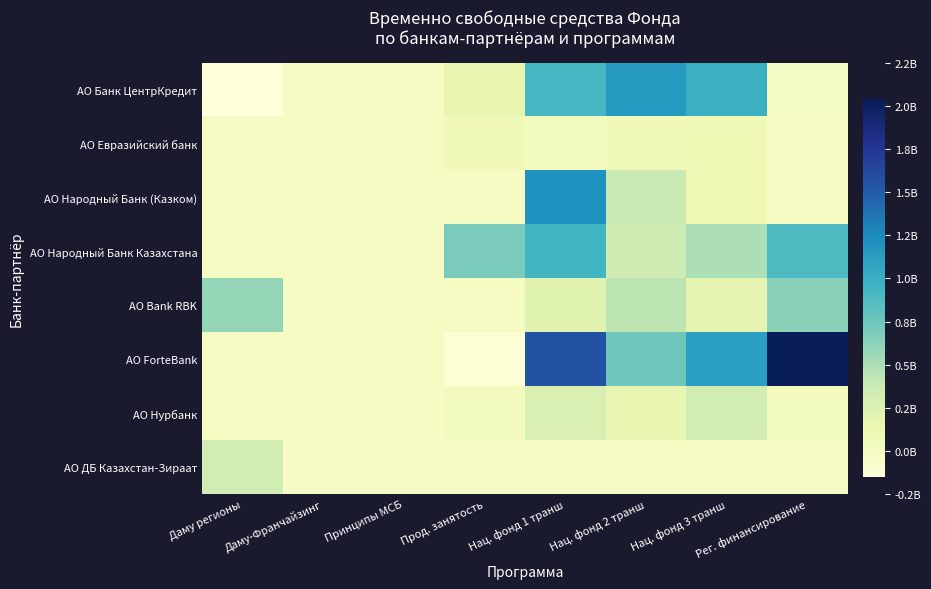

Which series has the largest total across all categories?

АО ForteBank